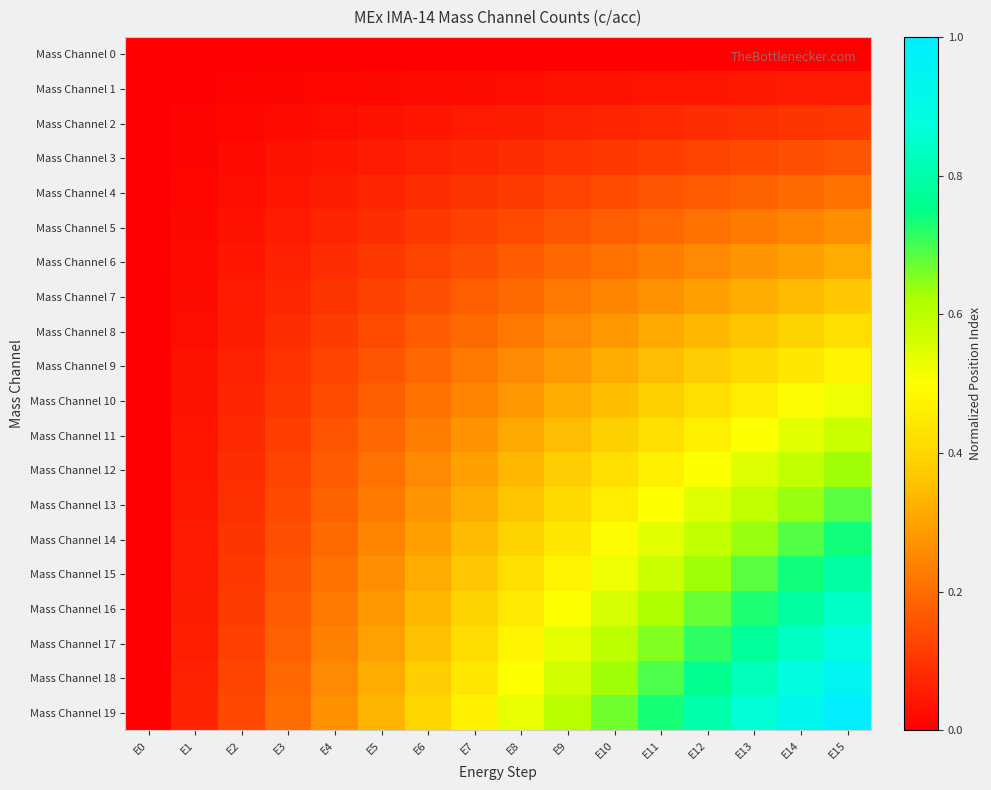

Reading left to right, extract all data points from this chart.

Mass Channel 0: E0=0.0	E1=0.0	E2=0.0	E3=0.0	E4=0.0	E5=0.0	E6=0.0	E7=0.0	E8=0.0	E9=0.0	E10=0.0	E11=0.0	E12=0.0	E13=0.0	E14=0.0	E15=0.0
Mass Channel 1: E0=0.0	E1=0.0	E2=0.0	E3=0.0	E4=0.0	E5=0.0	E6=0.0	E7=0.0	E8=0.0	E9=0.0	E10=0.0	E11=0.0	E12=0.0	E13=0.0	E14=0.0	E15=0.1
Mass Channel 2: E0=0.0	E1=0.0	E2=0.0	E3=0.0	E4=0.0	E5=0.0	E6=0.0	E7=0.0	E8=0.1	E9=0.1	E10=0.1	E11=0.1	E12=0.1	E13=0.1	E14=0.1	E15=0.1
Mass Channel 3: E0=0.0	E1=0.0	E2=0.0	E3=0.0	E4=0.0	E5=0.1	E6=0.1	E7=0.1	E8=0.1	E9=0.1	E10=0.1	E11=0.1	E12=0.1	E13=0.1	E14=0.1	E15=0.2
Mass Channel 4: E0=0.0	E1=0.0	E2=0.0	E3=0.0	E4=0.1	E5=0.1	E6=0.1	E7=0.1	E8=0.1	E9=0.1	E10=0.1	E11=0.2	E12=0.2	E13=0.2	E14=0.2	E15=0.2
Mass Channel 5: E0=0.0	E1=0.0	E2=0.0	E3=0.1	E4=0.1	E5=0.1	E6=0.1	E7=0.1	E8=0.1	E9=0.2	E10=0.2	E11=0.2	E12=0.2	E13=0.2	E14=0.2	E15=0.3
Mass Channel 6: E0=0.0	E1=0.0	E2=0.0	E3=0.1	E4=0.1	E5=0.1	E6=0.1	E7=0.1	E8=0.2	E9=0.2	E10=0.2	E11=0.2	E12=0.3	E13=0.3	E14=0.3	E15=0.3
Mass Channel 7: E0=0.0	E1=0.0	E2=0.0	E3=0.1	E4=0.1	E5=0.1	E6=0.1	E7=0.2	E8=0.2	E9=0.2	E10=0.2	E11=0.3	E12=0.3	E13=0.3	E14=0.3	E15=0.4
Mass Channel 8: E0=0.0	E1=0.0	E2=0.1	E3=0.1	E4=0.1	E5=0.1	E6=0.2	E7=0.2	E8=0.2	E9=0.3	E10=0.3	E11=0.3	E12=0.3	E13=0.4	E14=0.4	E15=0.4
Mass Channel 9: E0=0.0	E1=0.0	E2=0.1	E3=0.1	E4=0.1	E5=0.2	E6=0.2	E7=0.2	E8=0.3	E9=0.3	E10=0.3	E11=0.3	E12=0.4	E13=0.4	E14=0.4	E15=0.5
Mass Channel 10: E0=0.0	E1=0.0	E2=0.1	E3=0.1	E4=0.1	E5=0.2	E6=0.2	E7=0.2	E8=0.3	E9=0.3	E10=0.4	E11=0.4	E12=0.4	E13=0.5	E14=0.5	E15=0.5
Mass Channel 11: E0=0.0	E1=0.0	E2=0.1	E3=0.1	E4=0.2	E5=0.2	E6=0.2	E7=0.3	E8=0.3	E9=0.3	E10=0.4	E11=0.4	E12=0.5	E13=0.5	E14=0.5	E15=0.6
Mass Channel 12: E0=0.0	E1=0.0	E2=0.1	E3=0.1	E4=0.2	E5=0.2	E6=0.3	E7=0.3	E8=0.3	E9=0.4	E10=0.4	E11=0.5	E12=0.5	E13=0.5	E14=0.6	E15=0.6
Mass Channel 13: E0=0.0	E1=0.0	E2=0.1	E3=0.1	E4=0.2	E5=0.2	E6=0.3	E7=0.3	E8=0.4	E9=0.4	E10=0.5	E11=0.5	E12=0.5	E13=0.6	E14=0.6	E15=0.7
Mass Channel 14: E0=0.0	E1=0.0	E2=0.1	E3=0.1	E4=0.2	E5=0.2	E6=0.3	E7=0.3	E8=0.4	E9=0.4	E10=0.5	E11=0.5	E12=0.6	E13=0.6	E14=0.7	E15=0.7
Mass Channel 15: E0=0.0	E1=0.1	E2=0.1	E3=0.2	E4=0.2	E5=0.3	E6=0.3	E7=0.4	E8=0.4	E9=0.5	E10=0.5	E11=0.6	E12=0.6	E13=0.7	E14=0.7	E15=0.8
Mass Channel 16: E0=0.0	E1=0.1	E2=0.1	E3=0.2	E4=0.2	E5=0.3	E6=0.3	E7=0.4	E8=0.4	E9=0.5	E10=0.6	E11=0.6	E12=0.7	E13=0.7	E14=0.8	E15=0.8
Mass Channel 17: E0=0.0	E1=0.1	E2=0.1	E3=0.2	E4=0.2	E5=0.3	E6=0.4	E7=0.4	E8=0.5	E9=0.5	E10=0.6	E11=0.7	E12=0.7	E13=0.8	E14=0.8	E15=0.9
Mass Channel 18: E0=0.0	E1=0.1	E2=0.1	E3=0.2	E4=0.3	E5=0.3	E6=0.4	E7=0.4	E8=0.5	E9=0.6	E10=0.6	E11=0.7	E12=0.8	E13=0.8	E14=0.9	E15=0.9
Mass Channel 19: E0=0.0	E1=0.1	E2=0.1	E3=0.2	E4=0.3	E5=0.3	E6=0.4	E7=0.5	E8=0.5	E9=0.6	E10=0.7	E11=0.7	E12=0.8	E13=0.9	E14=0.9	E15=1.0